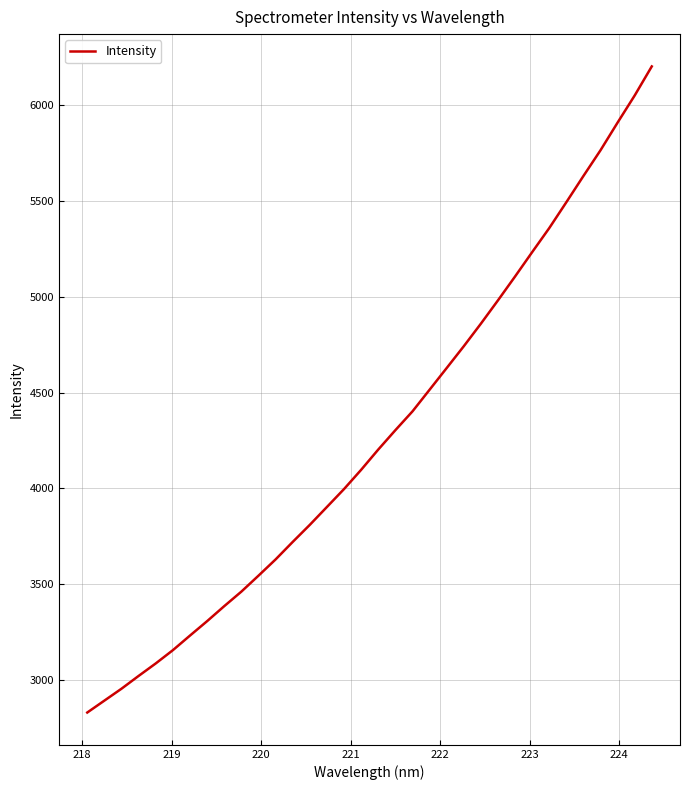

What is the smallest value displayed?

2831.4